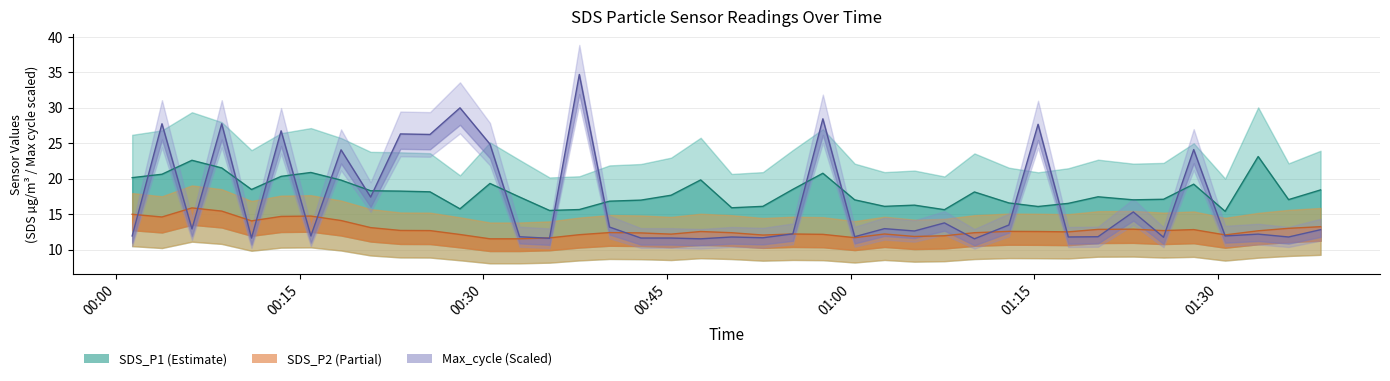

Which series ends up on top after the final intersection of SDS_P1 line and Max_cycle line?

SDS_P1 line